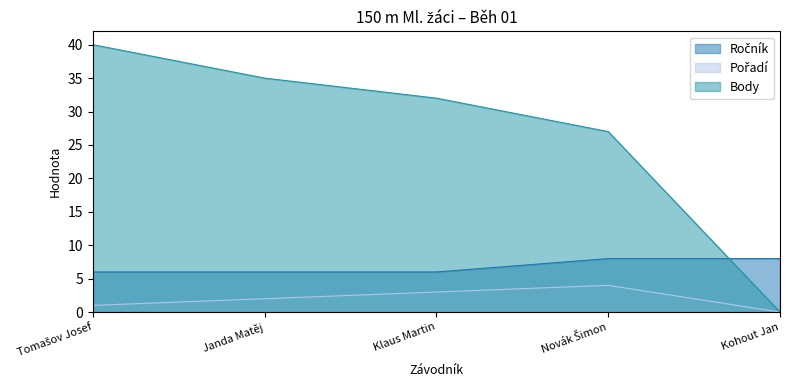

Reading right to left, transcribe all the data shown in this chart.

Ročník: 8	8	6	6	6
Pořadí: 0	4	3	2	1
Body: 0	27	32	35	40